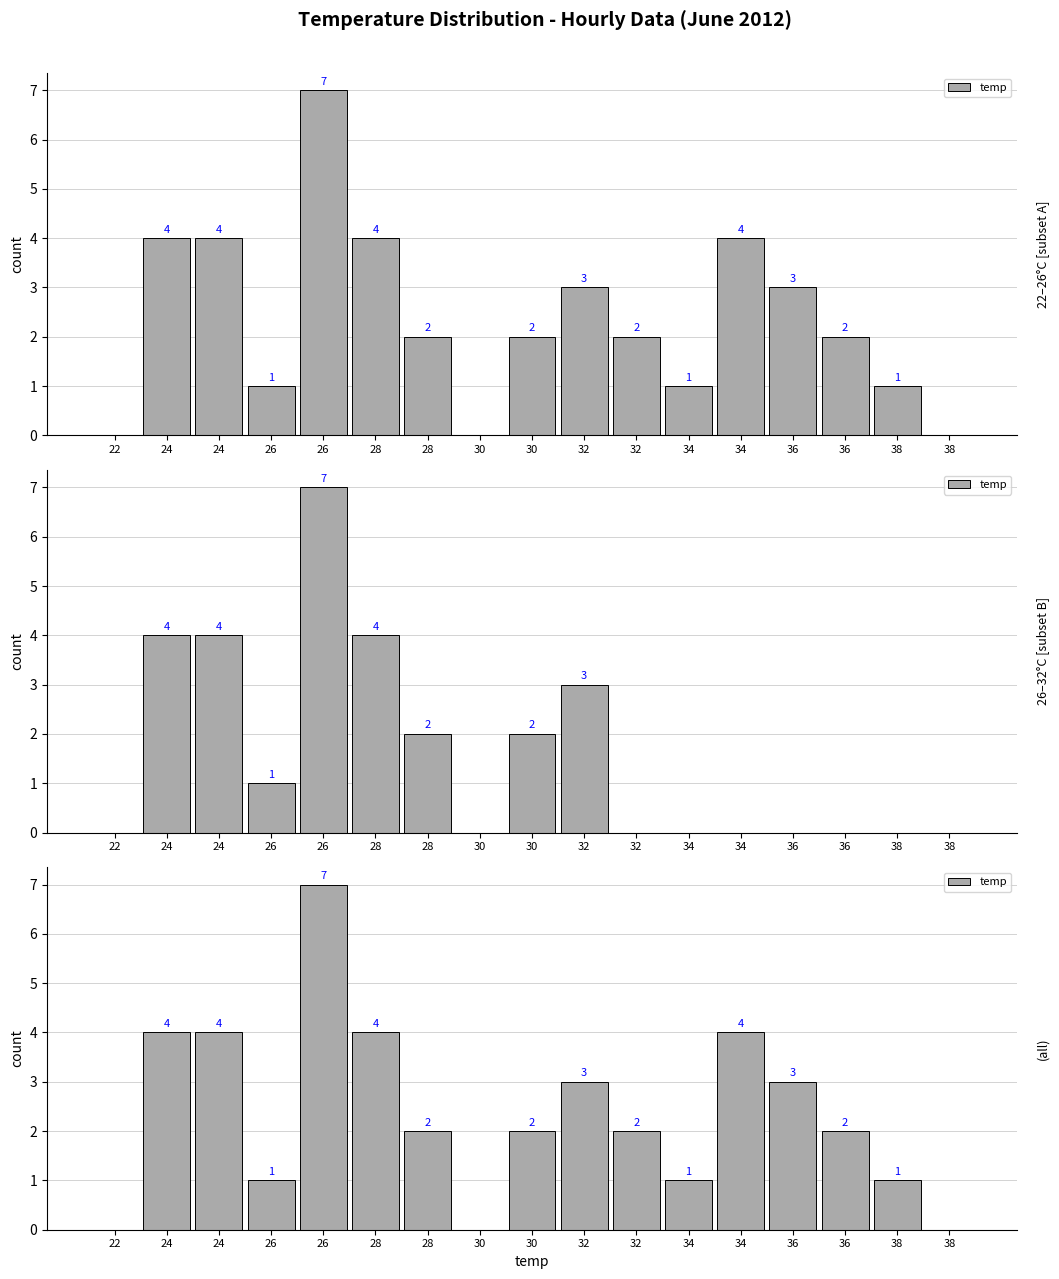

Rank the categories by value from highest to lowest.

26, 24, 24, 28, 34, 32, 36, 28, 30, 32, 36, 26, 34, 38, 22, 30, 38